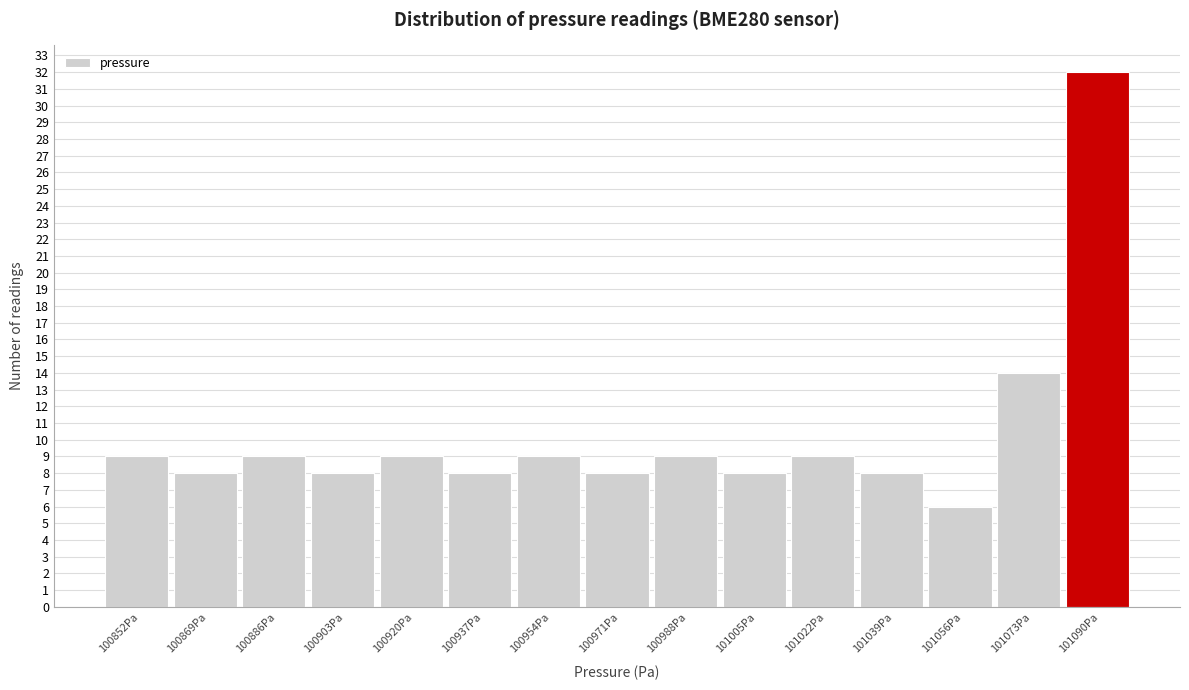

Reading right to left, extract all data points from this chart.

101090Pa=32	101073Pa=14	101056Pa=6	101039Pa=8	101022Pa=9	101005Pa=8	100988Pa=9	100971Pa=8	100954Pa=9	100937Pa=8	100920Pa=9	100903Pa=8	100886Pa=9	100869Pa=8	100852Pa=9